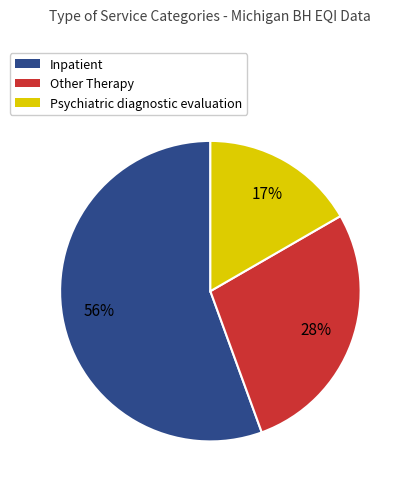

What is the largest slice in the pie chart?

Inpatient